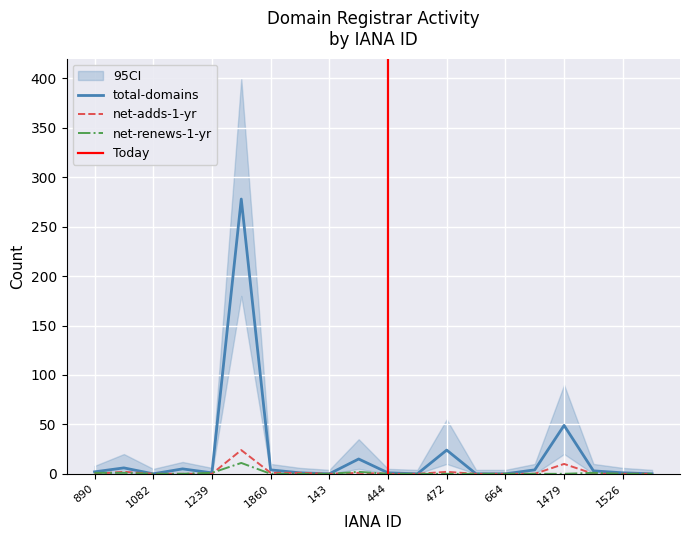

True or false: net-adds-1-yr has a value of 1 at 1860.

True